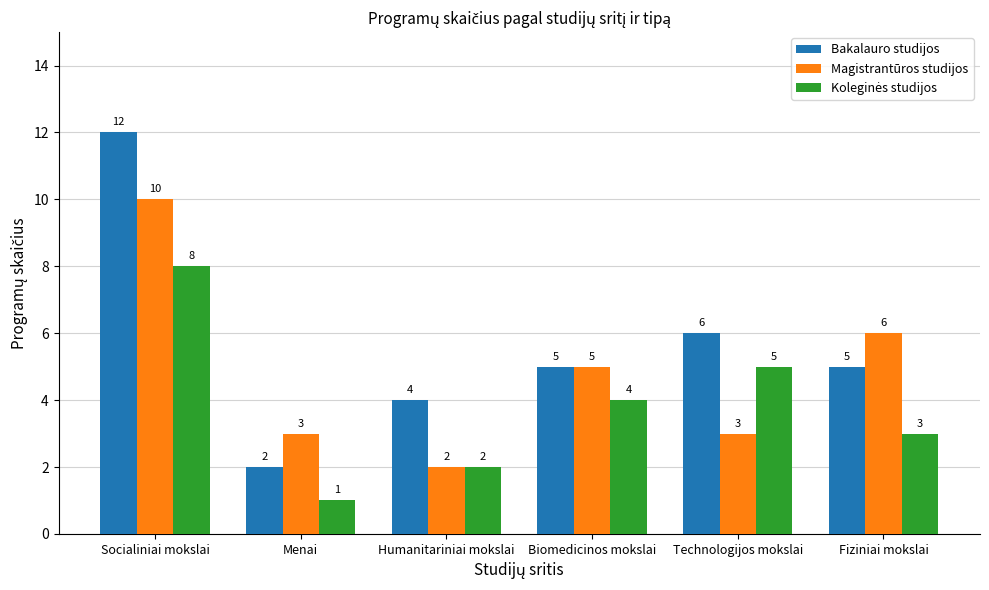

Which series changed the most between Biomedicinos mokslai and Technologijos mokslai?

Magistrantūros studijos